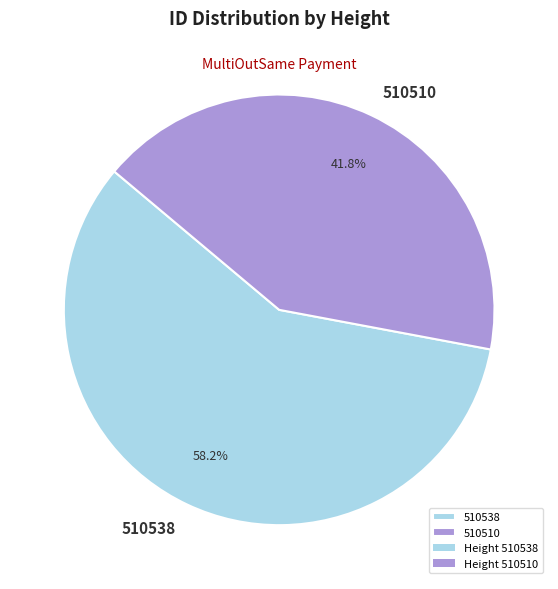

Which slice is the smallest?

510510